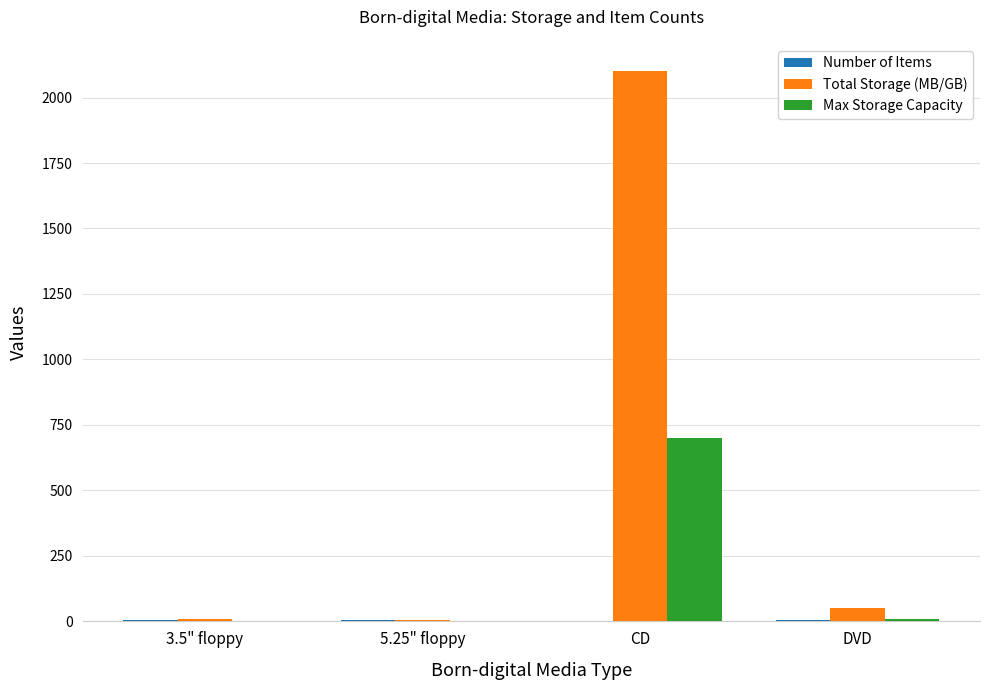

Which series has the largest total across all categories?

Total Storage (MB/GB)